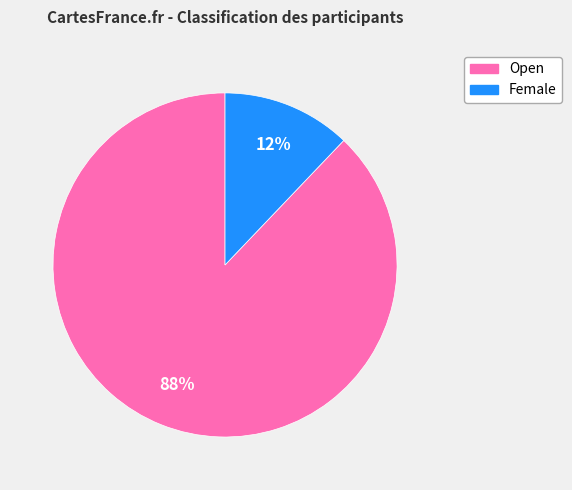

To the nearest percent, what is the average slice percentage?

50%